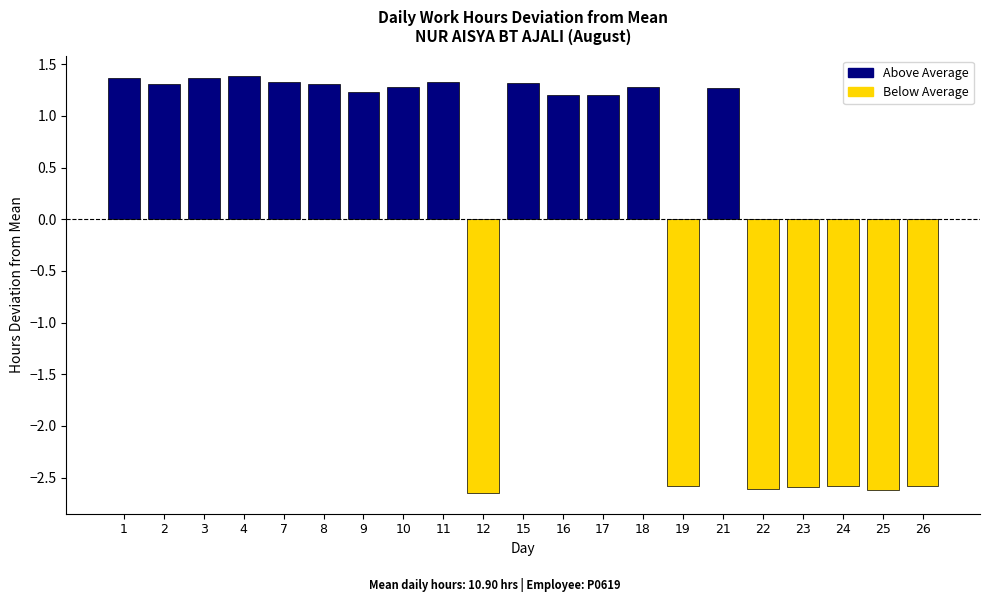

At which label does the data first exceed 1?

1